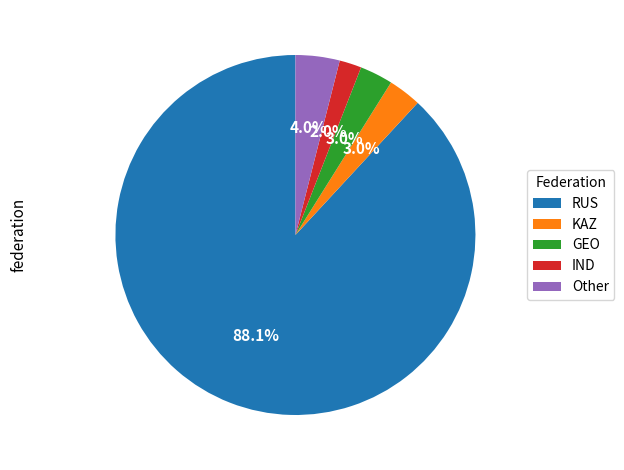

What percentage is the KAZ slice, to the nearest percent?

3%